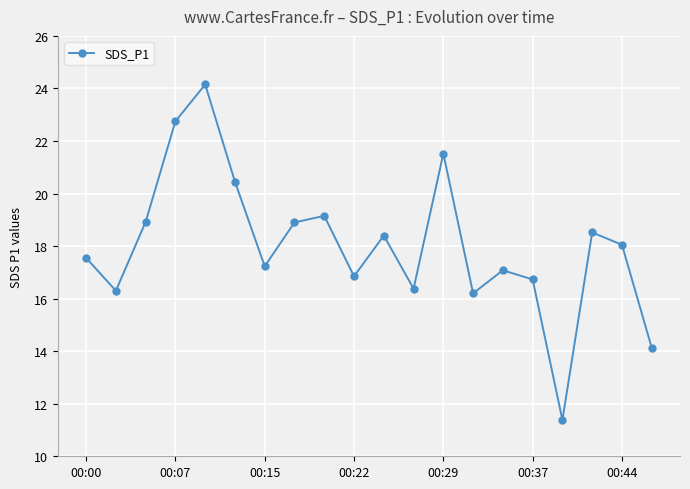

How many data points does each series have?

20